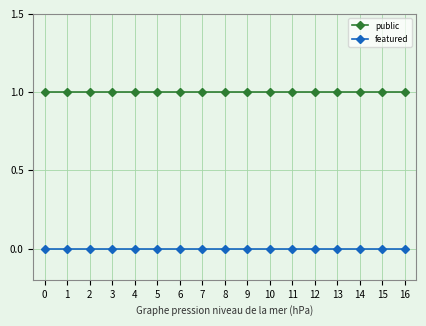

At how many categories does at least one series exceed 0?

17